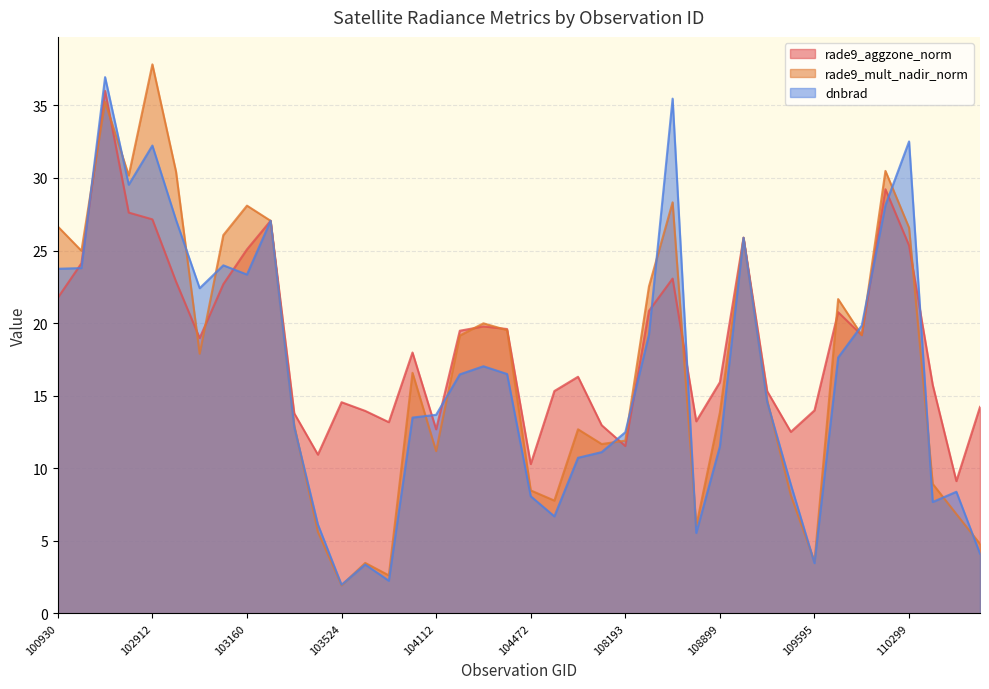

At which label does rade9_aggzone_norm reach its peak?

102671